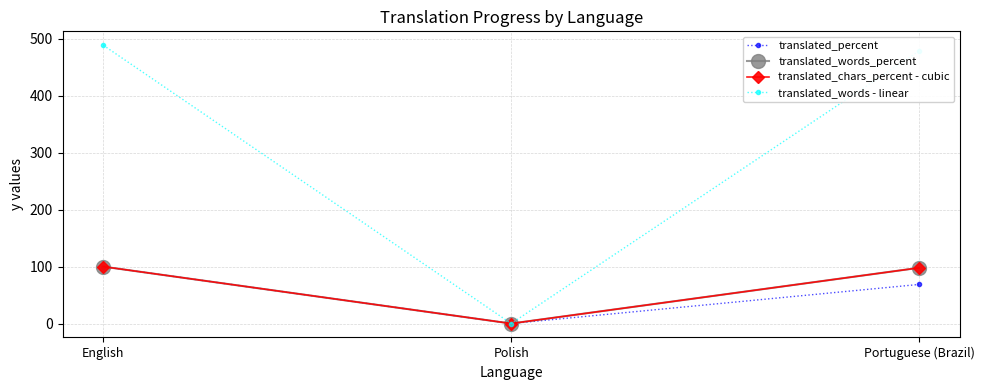

Which category has the lowest value in the translated_words - linear series?

Polish